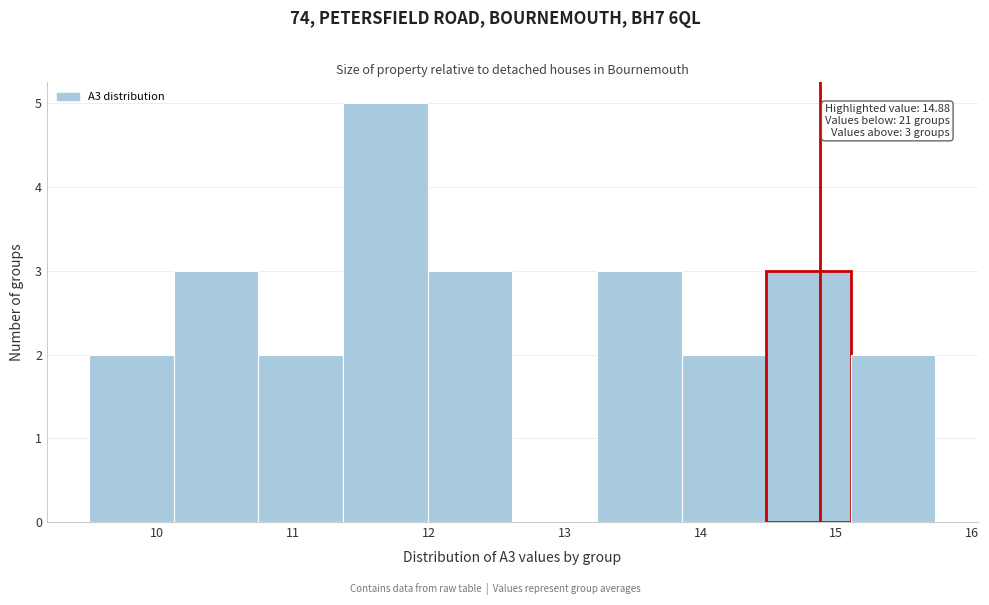

Over which range of the x-axis is the bar tallest?

11.4 to 12.0